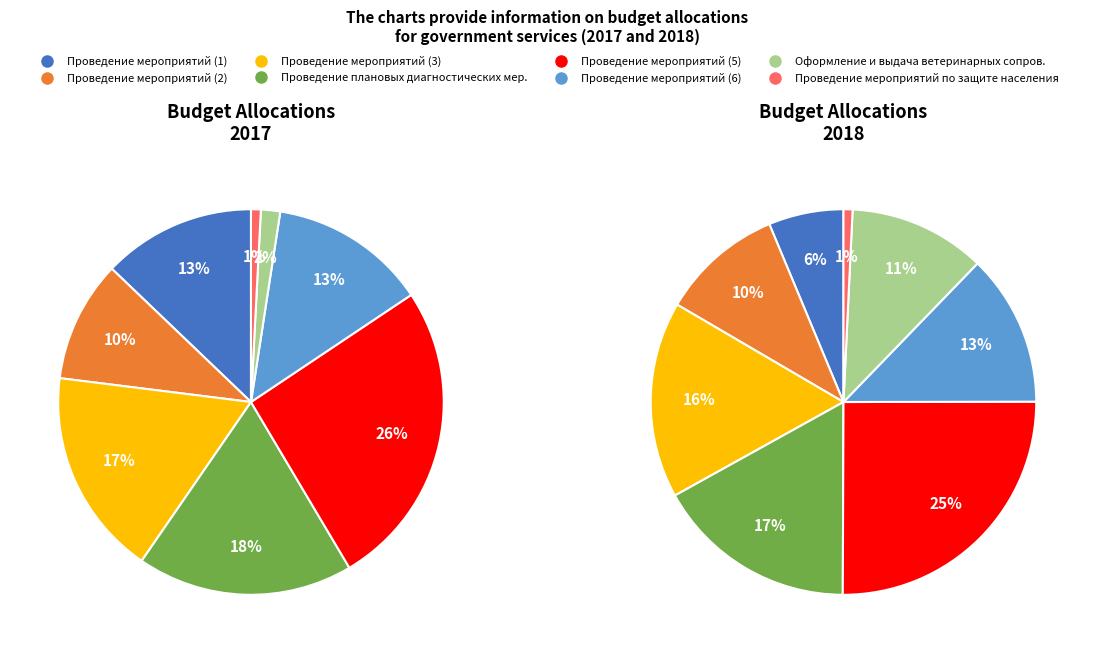

Is there any slice that represents more than half of the pie?

No